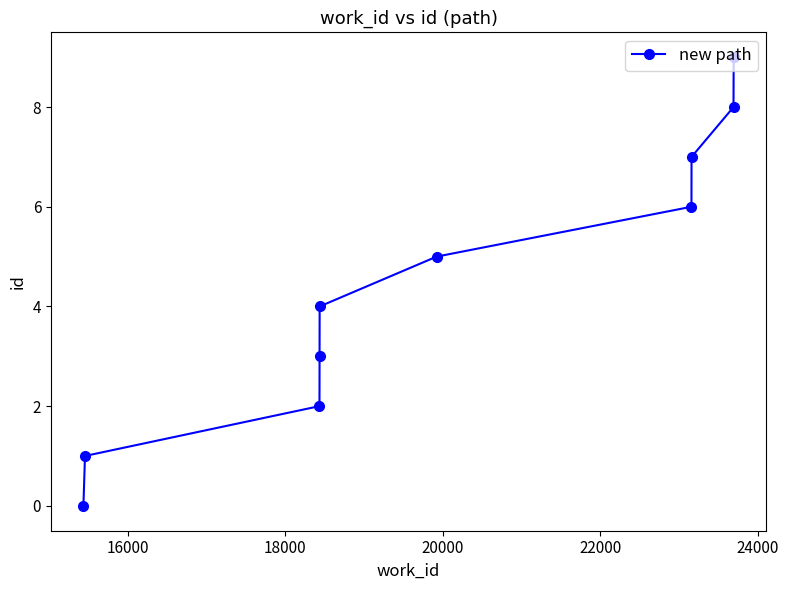

What is the maximum value shown in the chart?

9